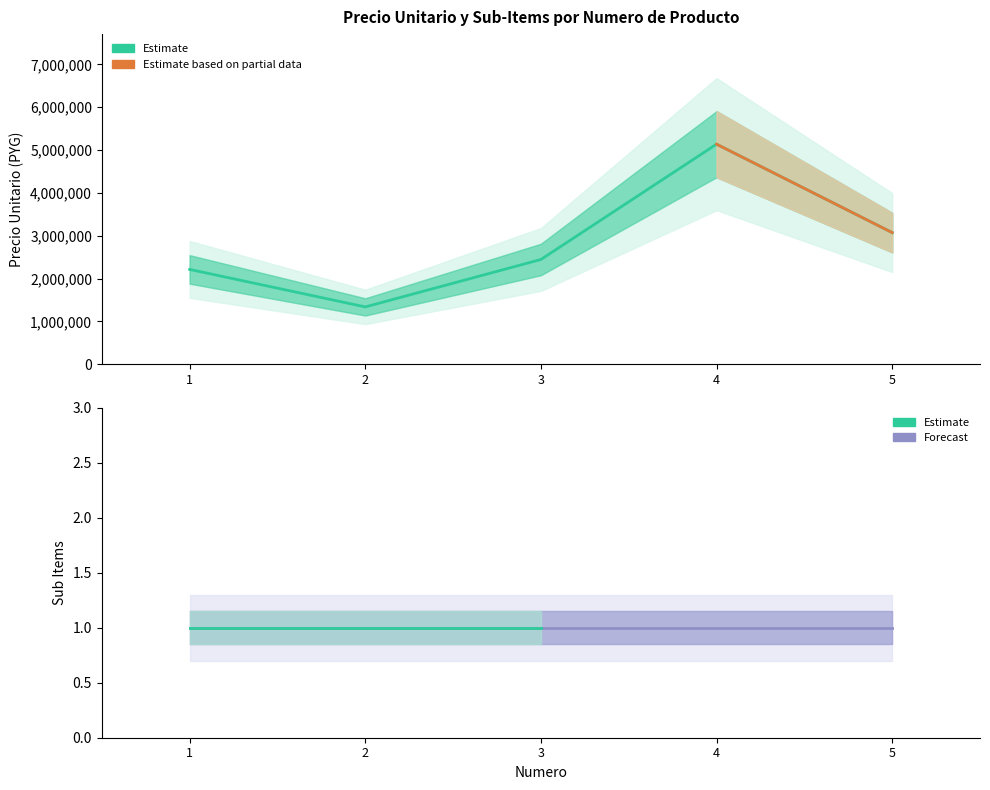

Count the number of categories in the chart.

5